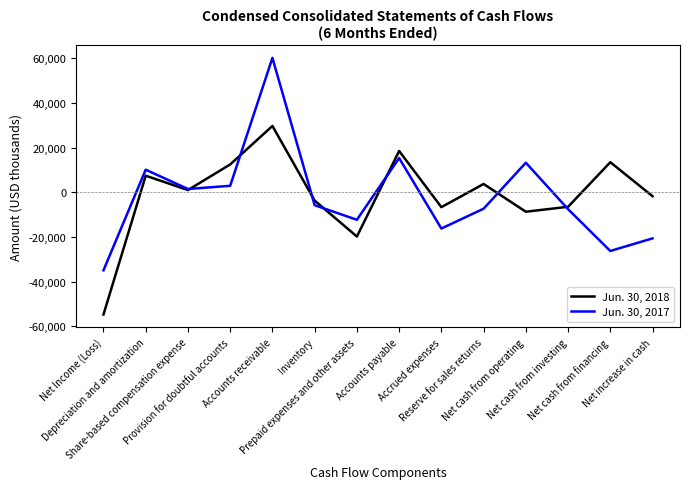

What value does the Jun. 30, 2017 series have at Provision for doubtful accounts, to the nearest 50?

2900